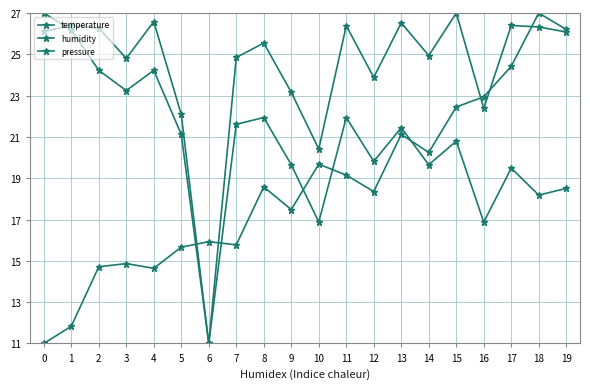

Is the value of pressure at 8 greater than the value of temperature at 18?

Yes